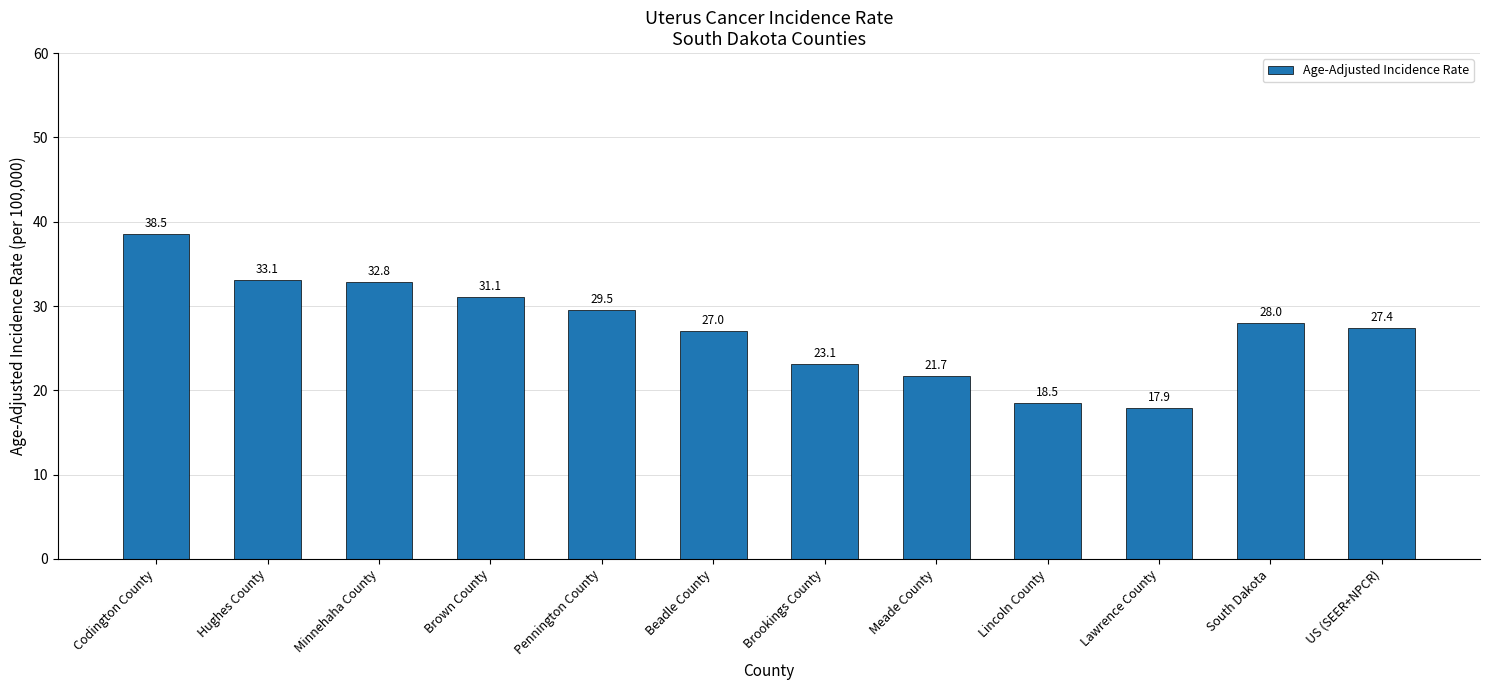

Count the number of categories in the chart.

12